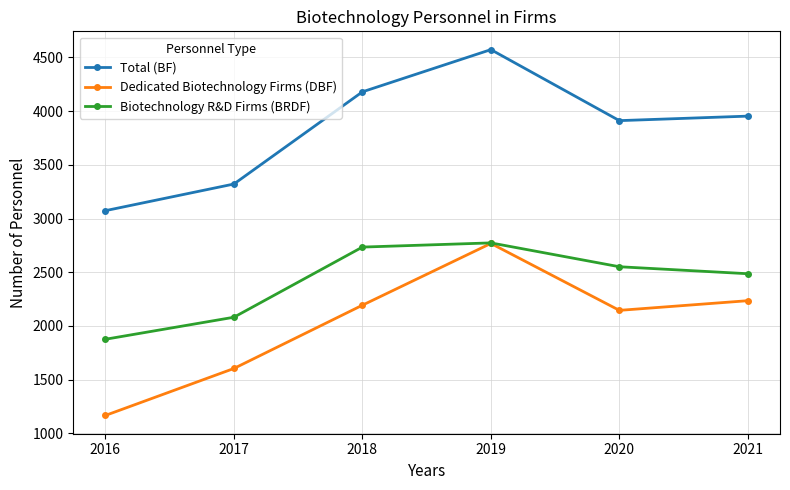

Which series has the largest range (max minus min)?

Dedicated Biotechnology Firms (DBF)